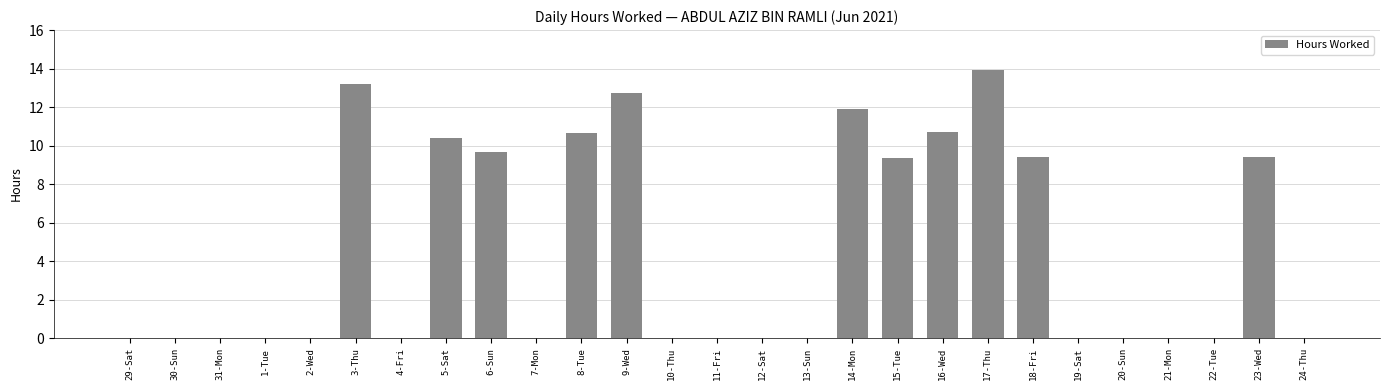

Approximately how many times larger is the value at 15-Tue compared to 3-Thu?

0.7